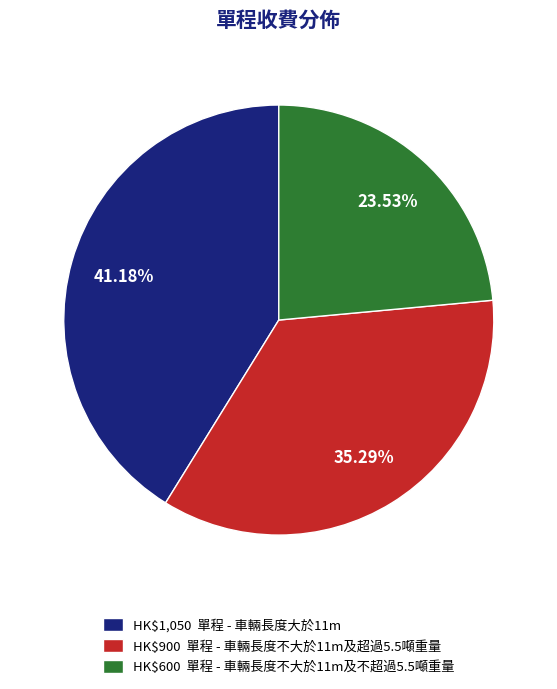

Is HK$900 單程 - 車輛長度不大於11m及超過5.5噸重量 the majority of the pie?

No